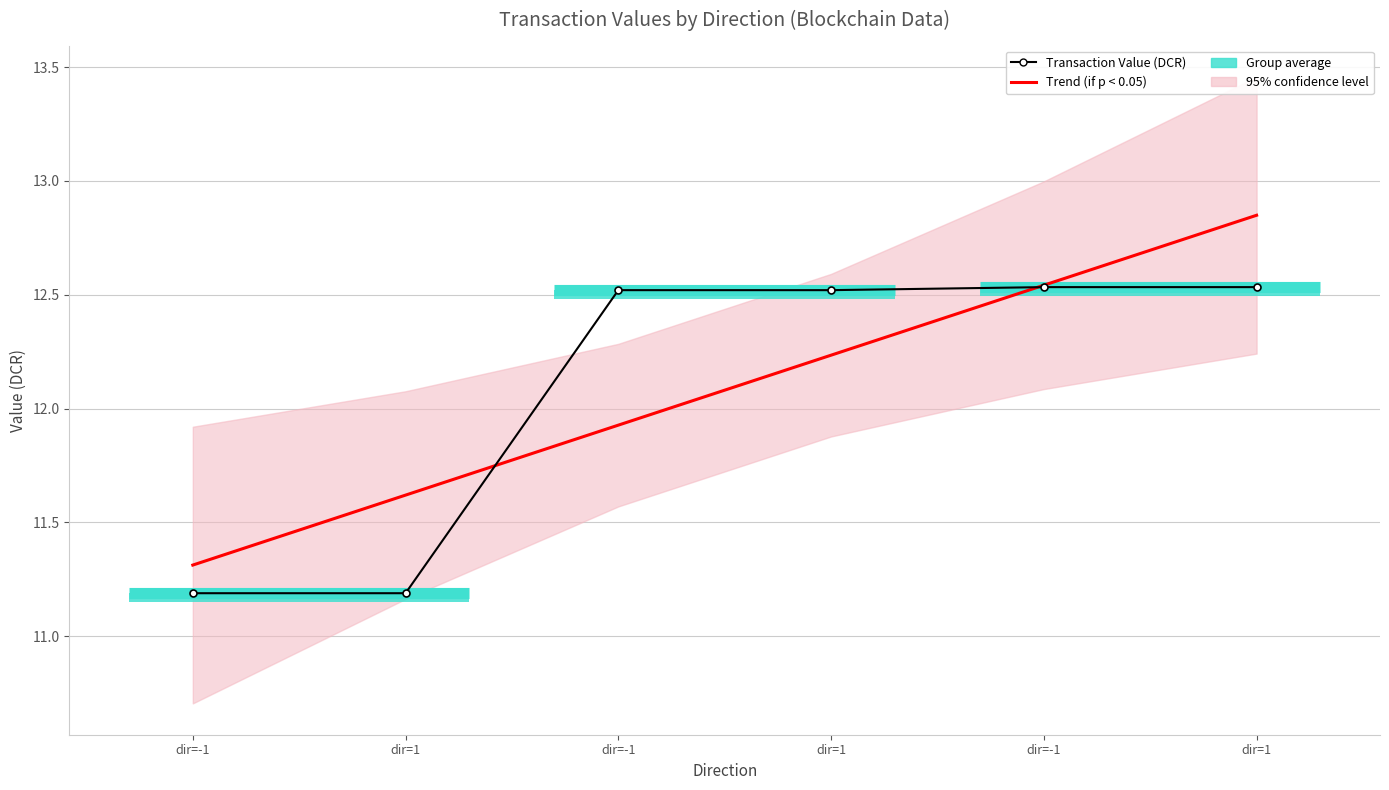

Where do Transaction Value (DCR) and Trend (if p < 0.05) first cross each other?

dir=1 and dir=-1